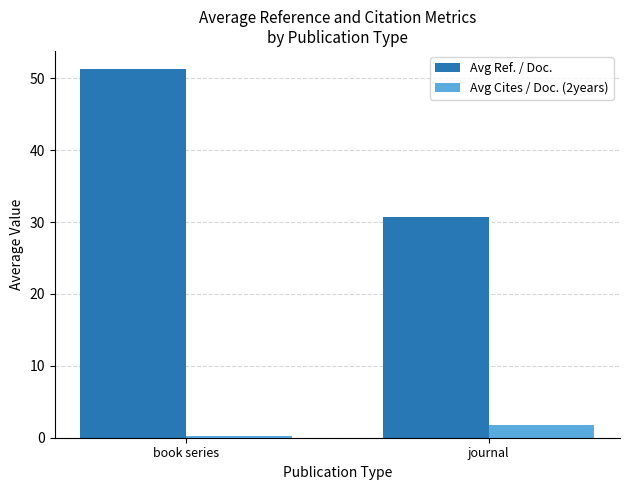

The Avg Ref. / Doc. series shows 67.1 at book series. True or false?

False